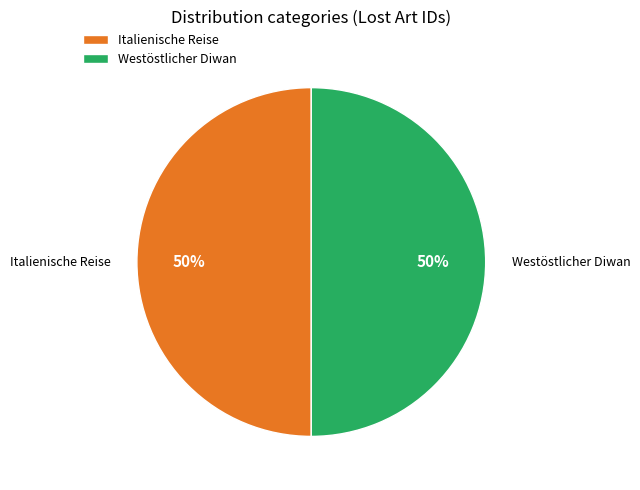

Combined, do Westöstlicher Diwan and Italienische Reise account for over 50%?

Yes